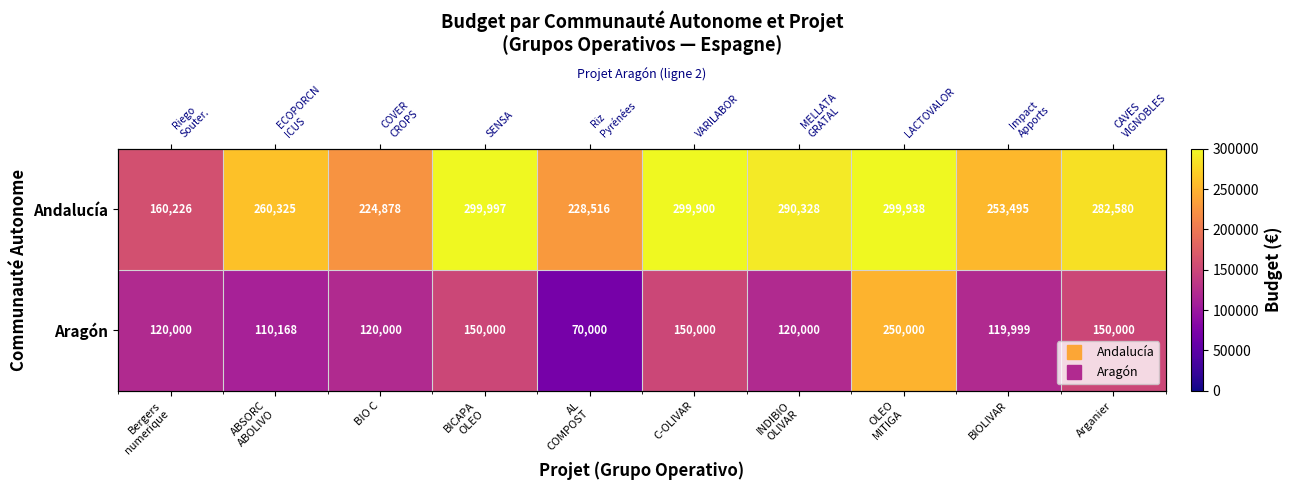

What is the difference between the second highest and second lowest values in the Aragón series?

39832